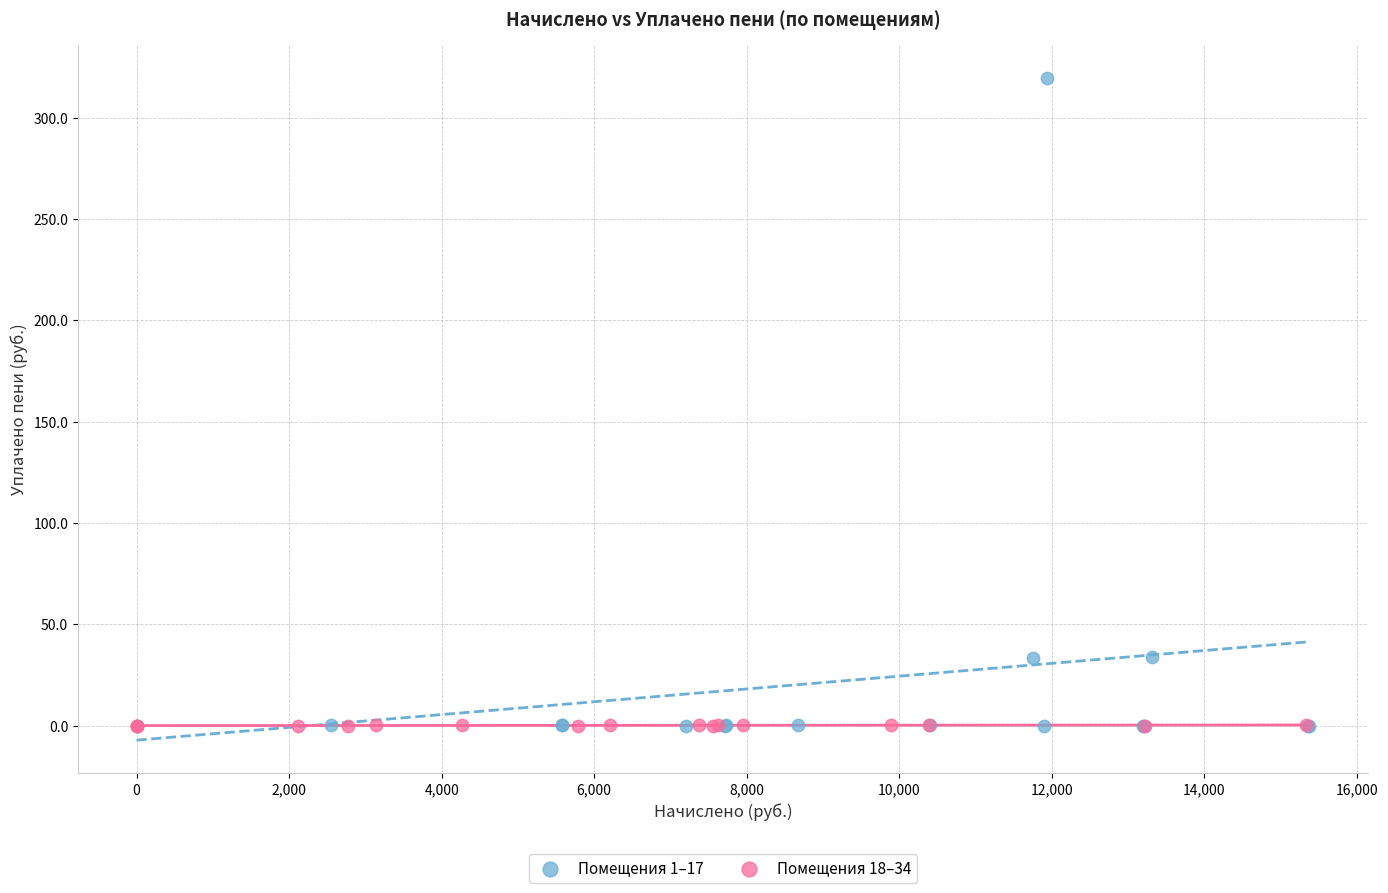

Which series has the largest Y range (max minus min)?

Помещения 1–17